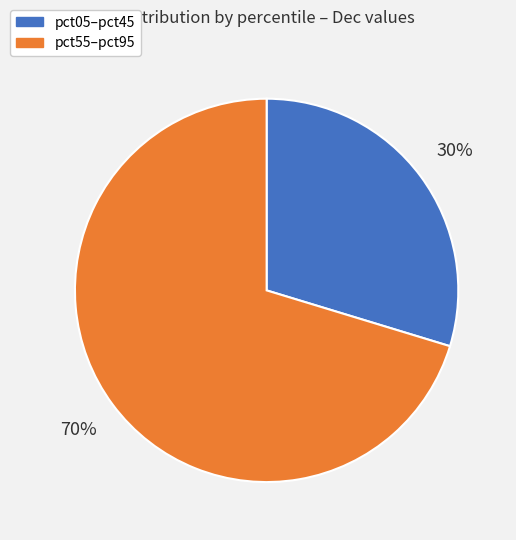

To the nearest percent, what is the average slice percentage?

50%